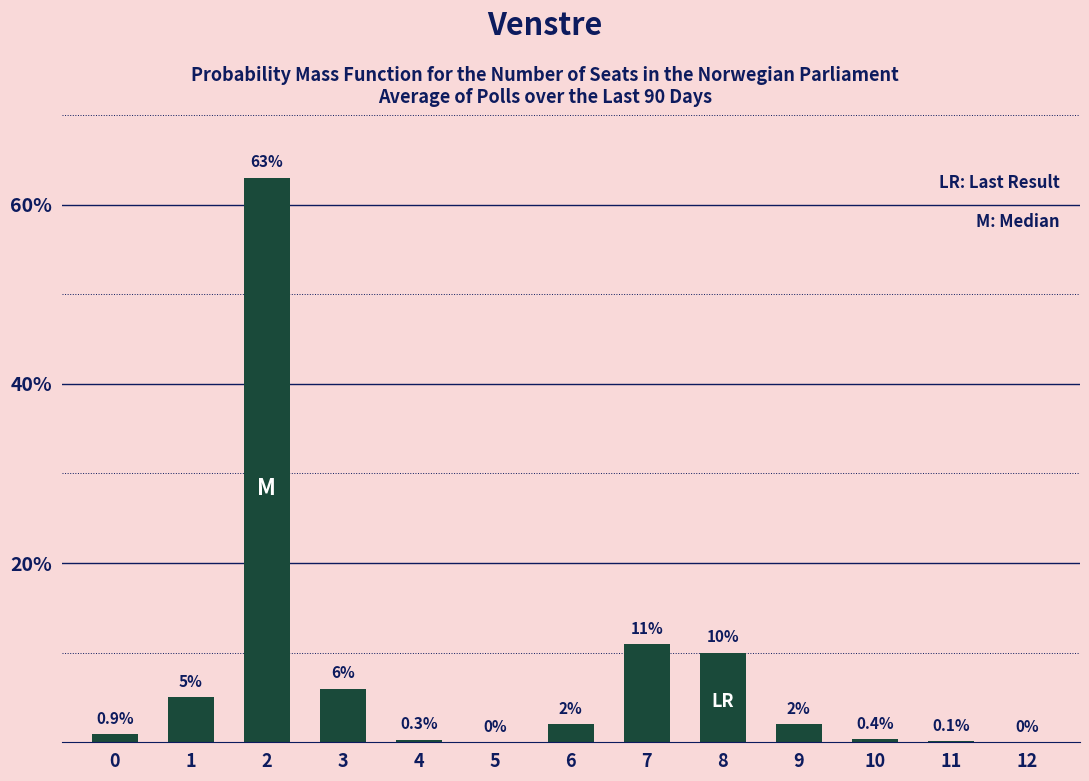

Reading right to left, list all the values displayed in this chart.

12=0.0	11=0.1	10=0.4	9=2.0	8=10.0	7=11.0	6=2.0	5=0.0	4=0.3	3=6.0	2=63.0	1=5.0	0=0.9